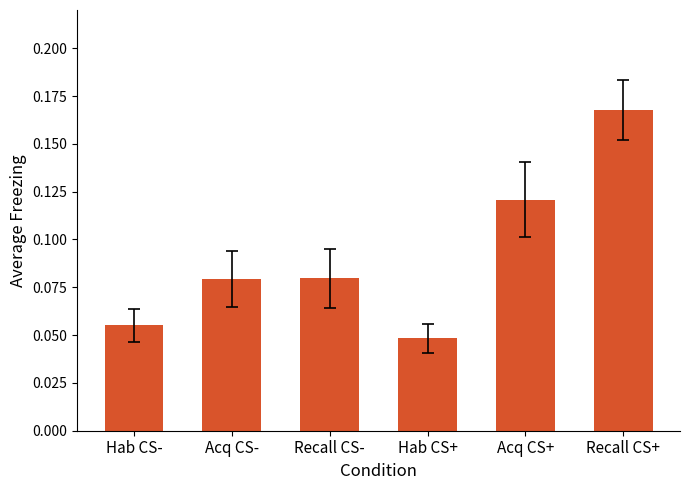

What is the sum of all values?

0.6